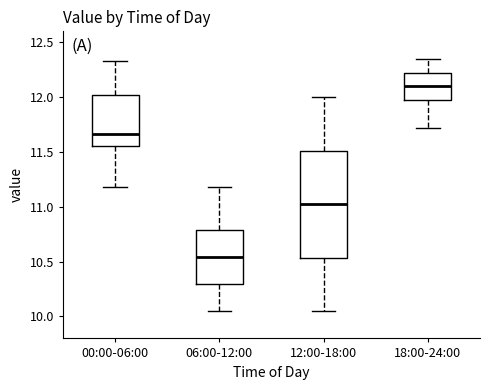

Which box's median line is the lowest?

06:00-12:00